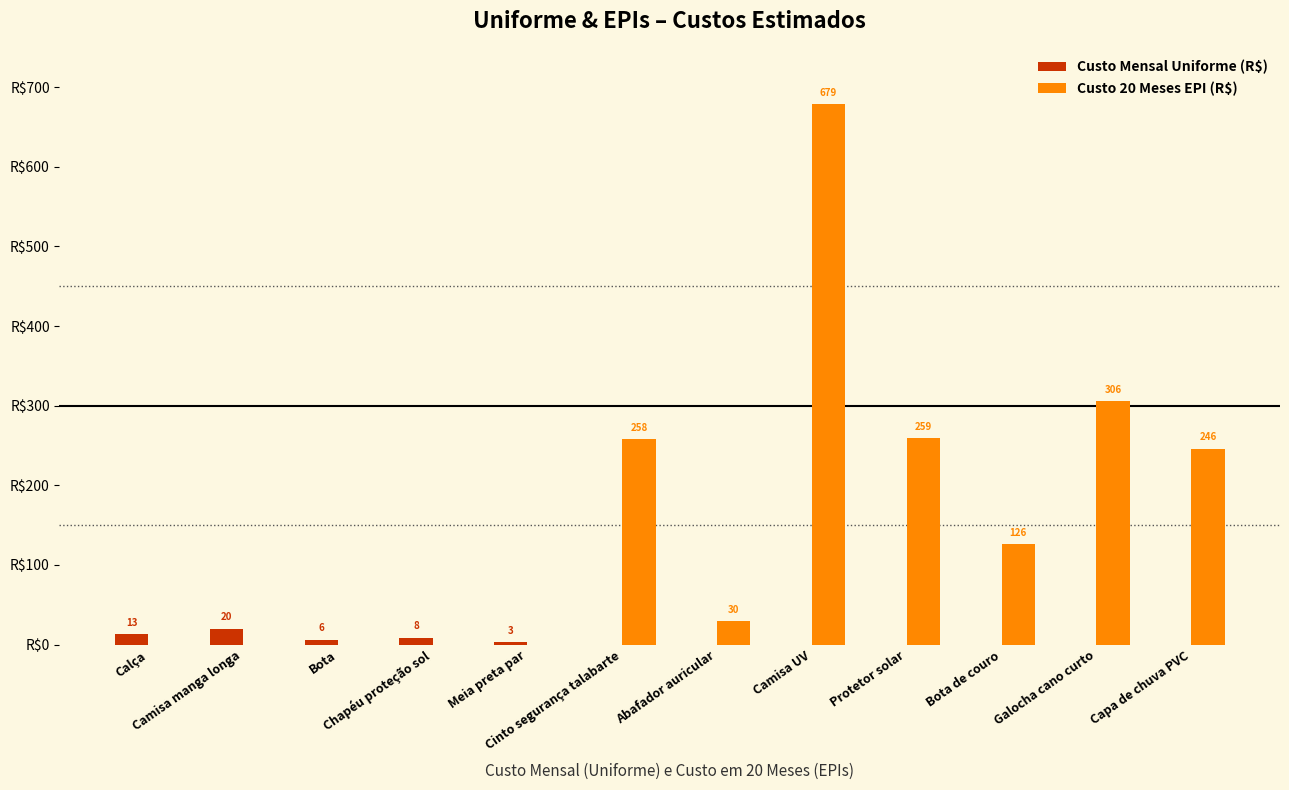

Which series has the largest total across all categories?

Custo 20 Meses EPI (R$)